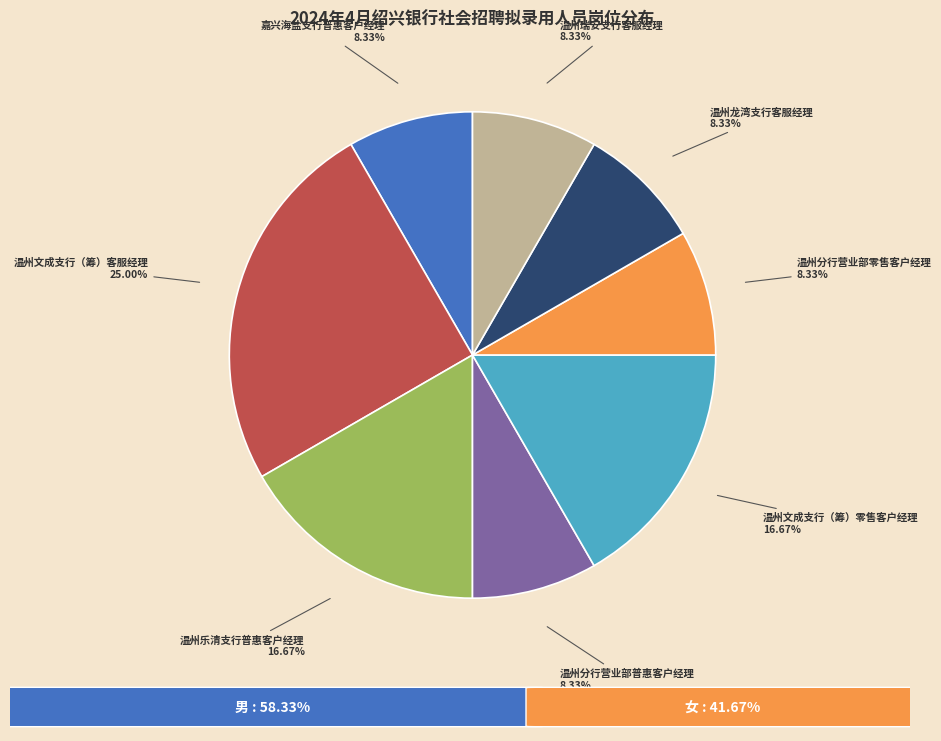

Does any single category account for the majority?

No